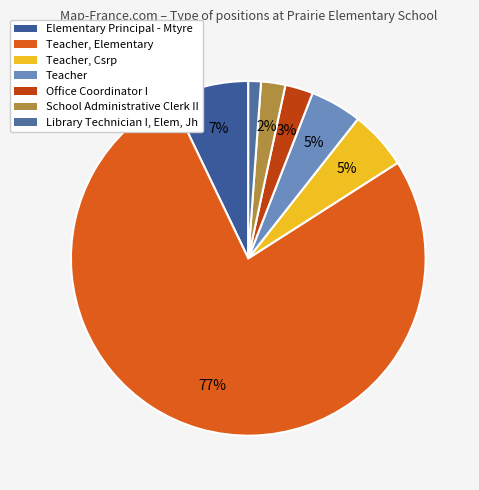

How many segments does this pie chart have?

7